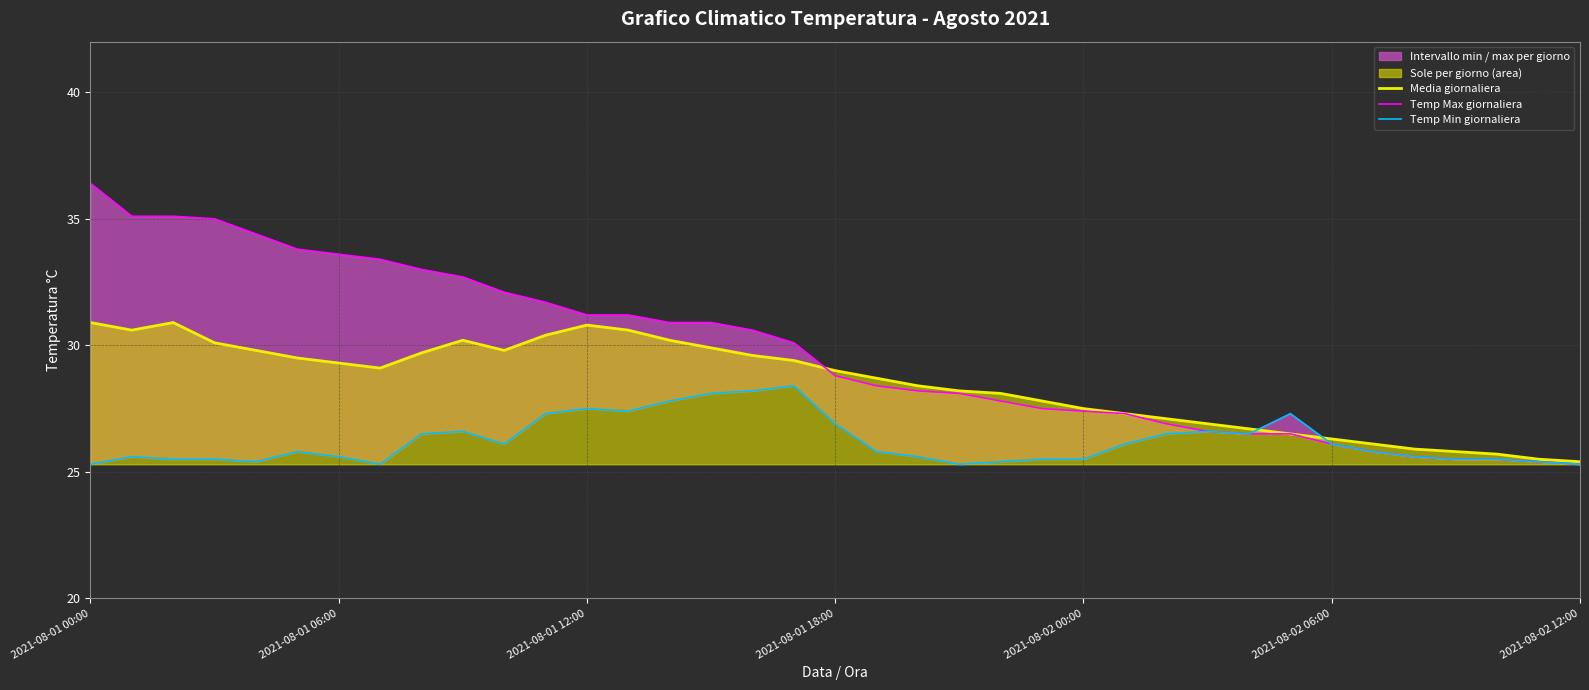

Between which two adjacent categories do Media giornaliera and Temp Max giornaliera first intersect?

17 and 18